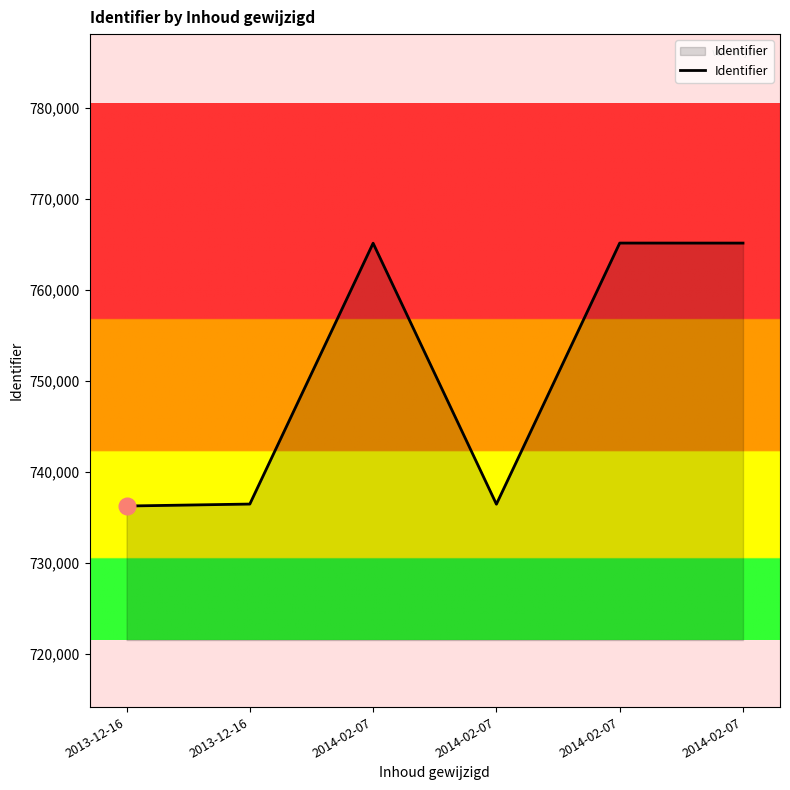

How many values are below 765140?

3